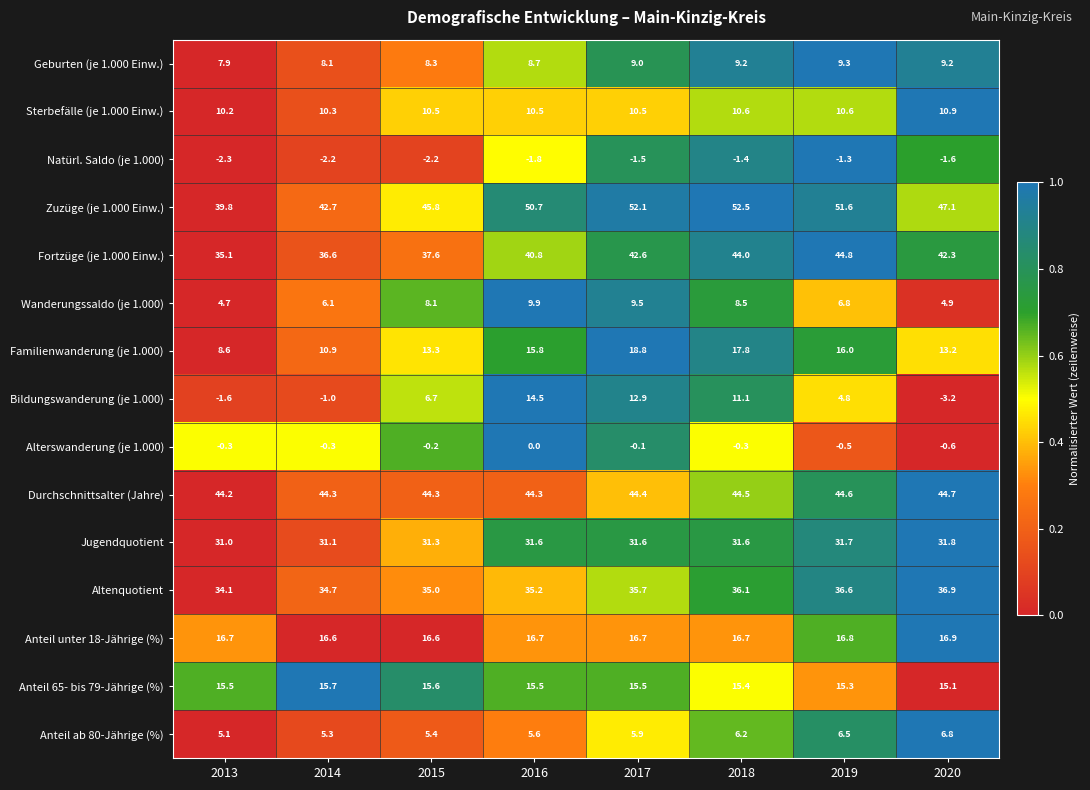

Which category has the highest value across all series?

2018